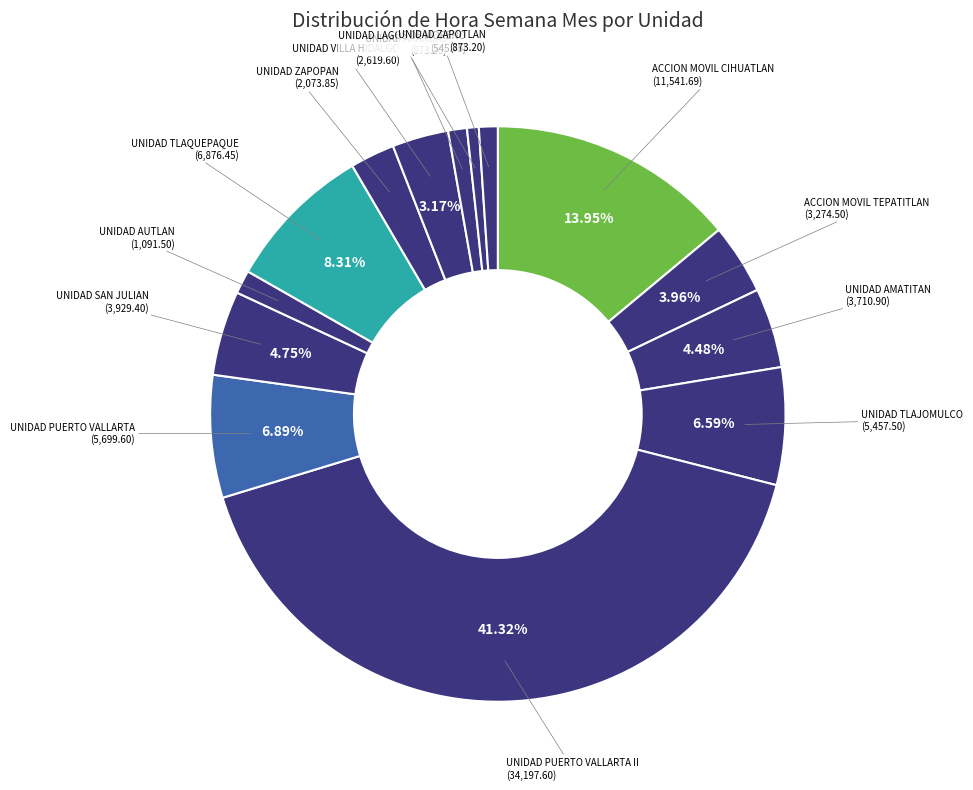

Count the number of slices in the pie.

14